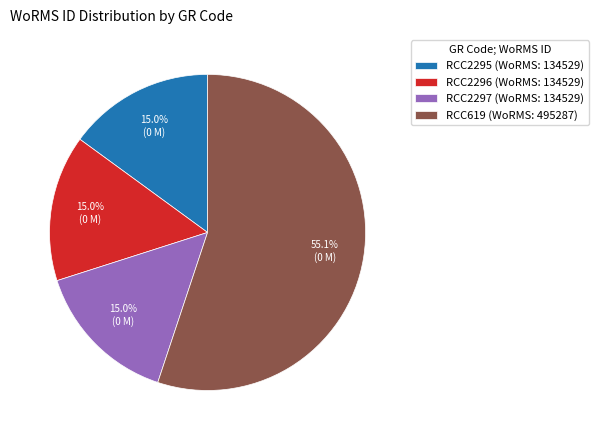

Which category accounts for the majority?

RCC619